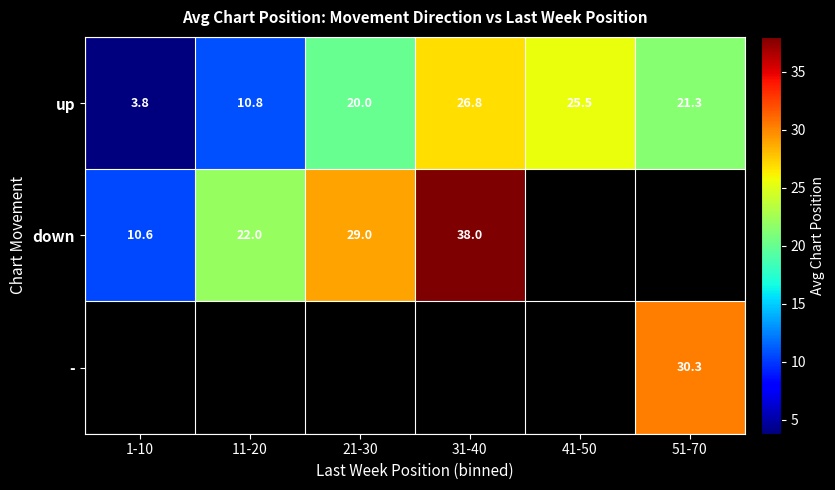

Where is up nearest to the value 15?

11-20